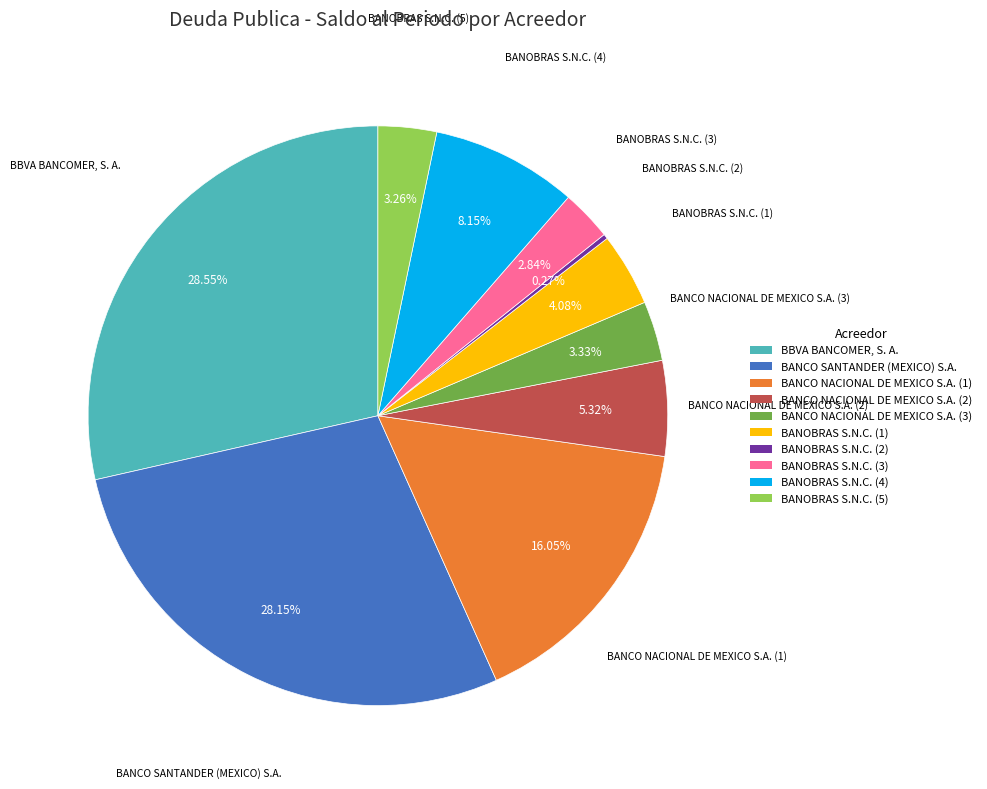

To the nearest percent, what is the combined percentage of BANCO NACIONAL DE MEXICO S.A. (3) and BANCO NACIONAL DE MEXICO S.A. (1)?

19%